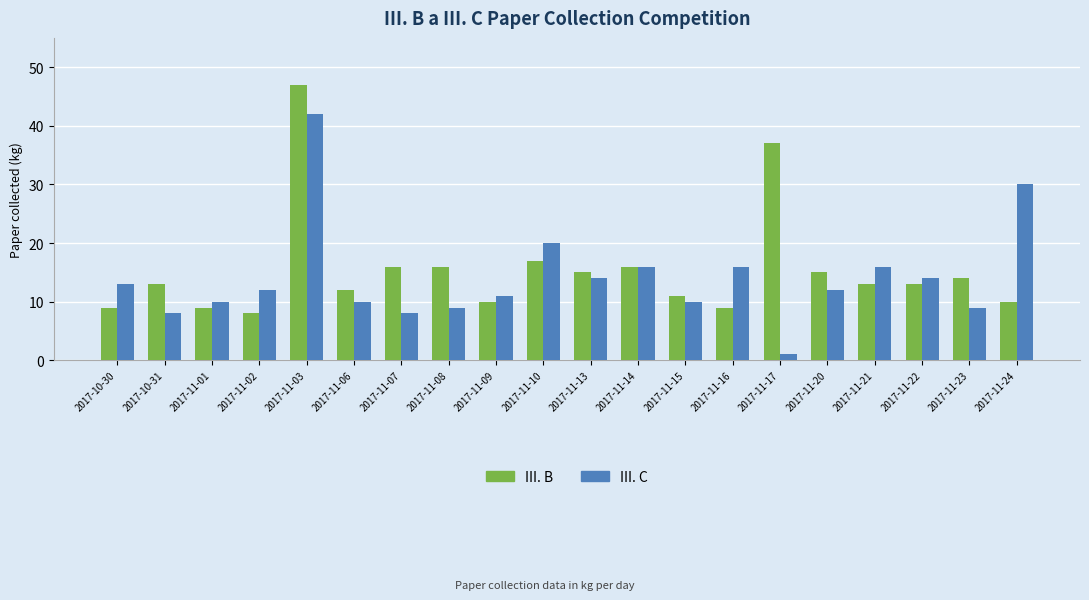

At how many categories does at least one series exceed 35?

2